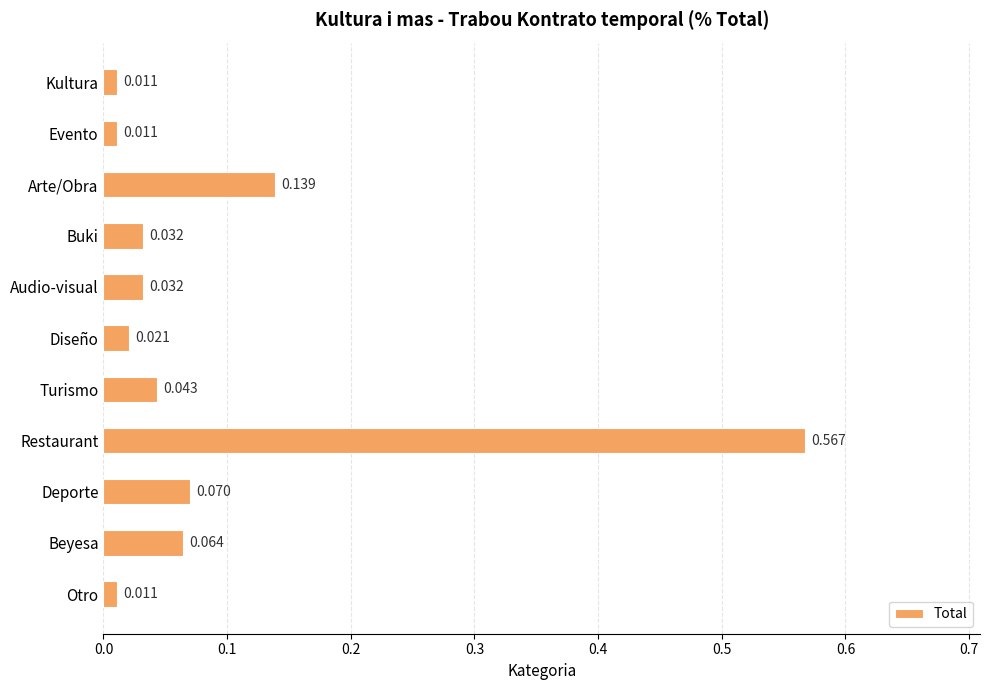

What is the label of the 9th bar from the top?

Deporte